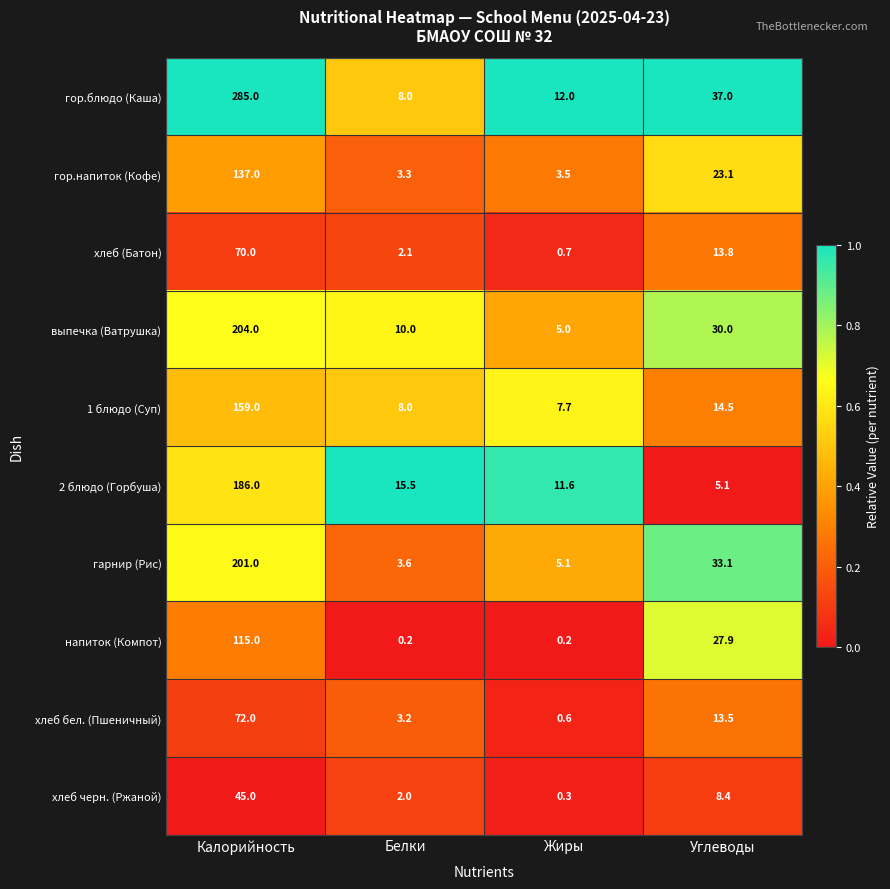

Which series has the widest spread of values?

гор.блюдо (Каша)